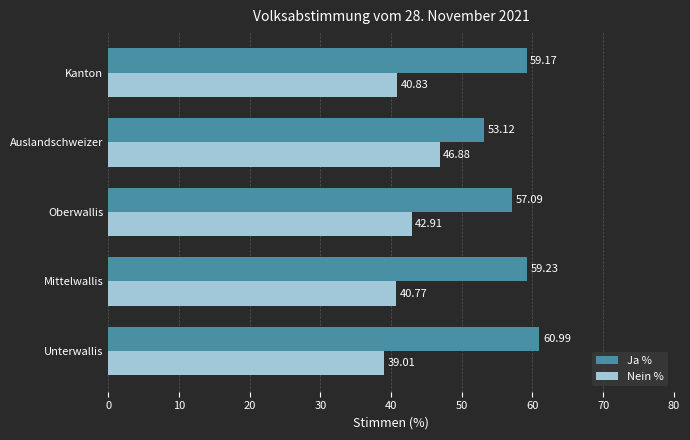

At how many categories does at least one series exceed 56?

4